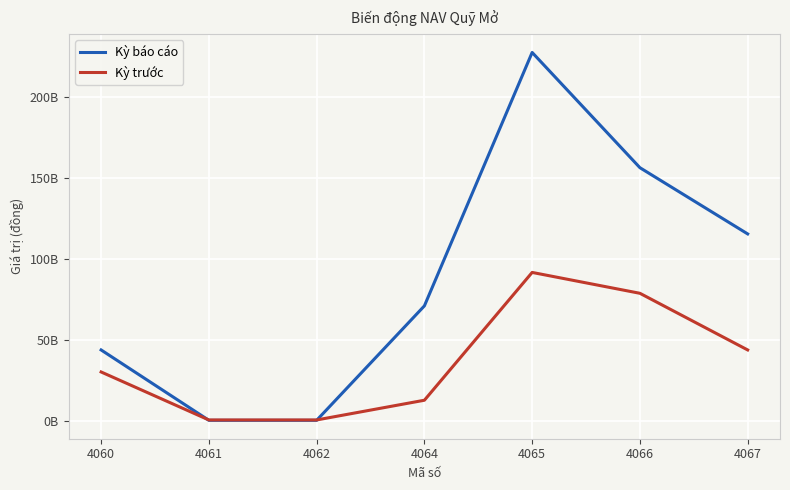

What are all the series names shown in the legend?

Kỳ báo cáo, Kỳ trước